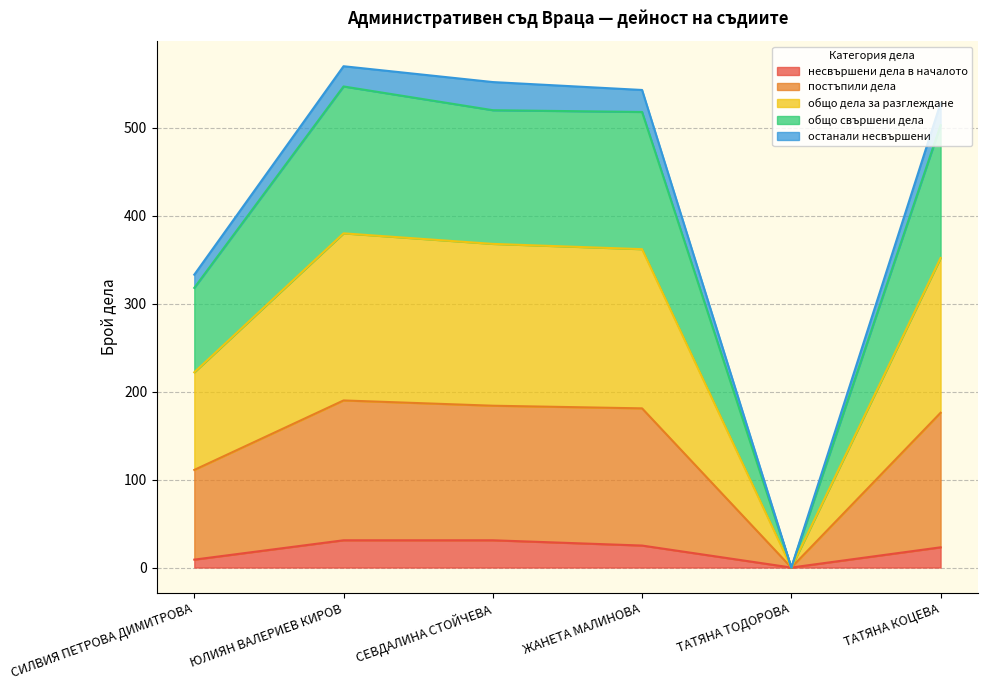

What is the total value across all series at ЮЛИЯН ВАЛЕРИЕВ КИРОВ?

570